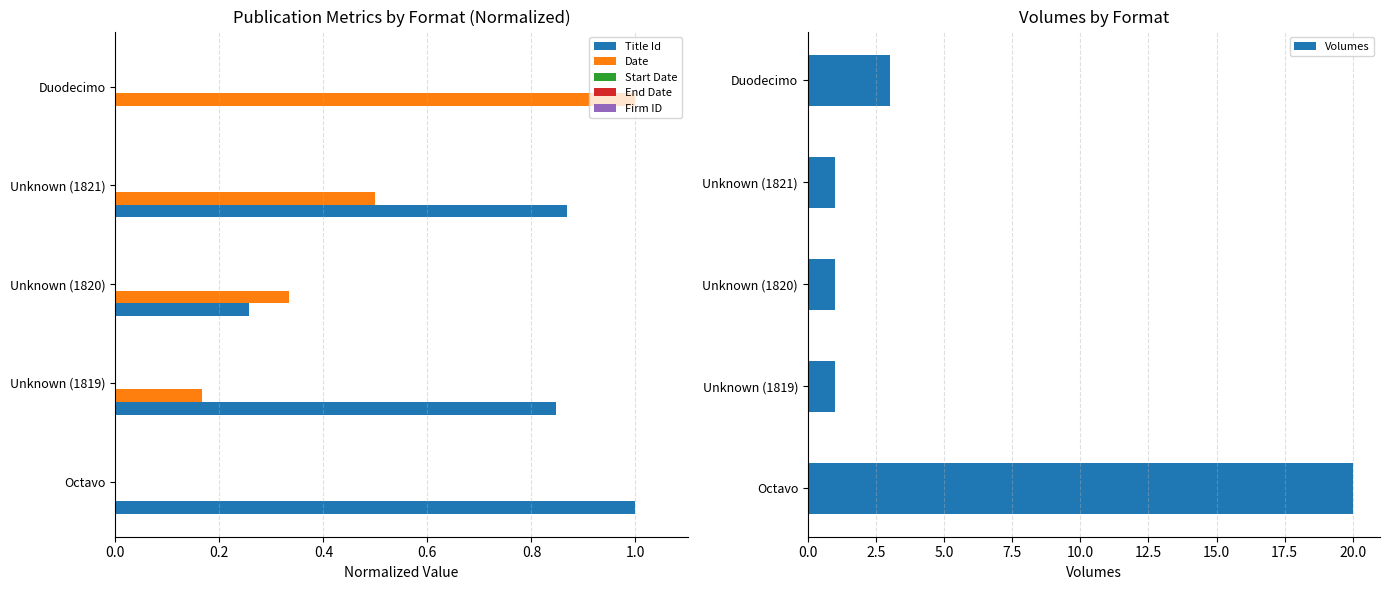

Which series has the largest total across all categories?

Volumes